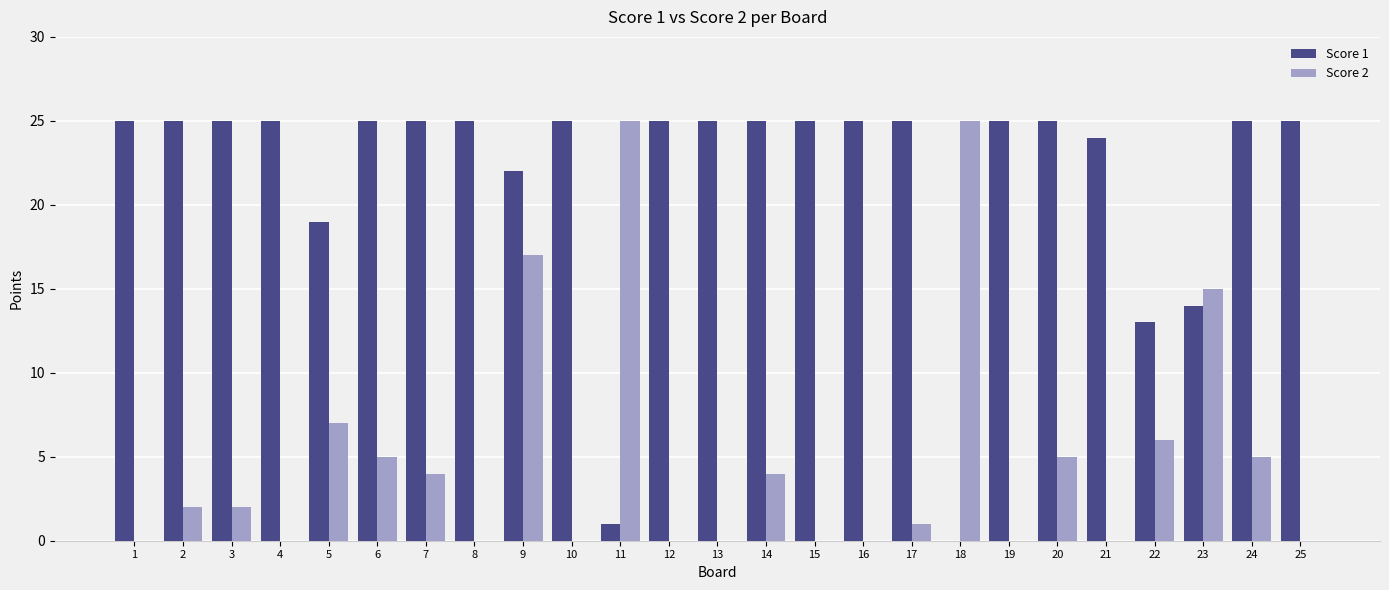

How many groups of bars are there?

25